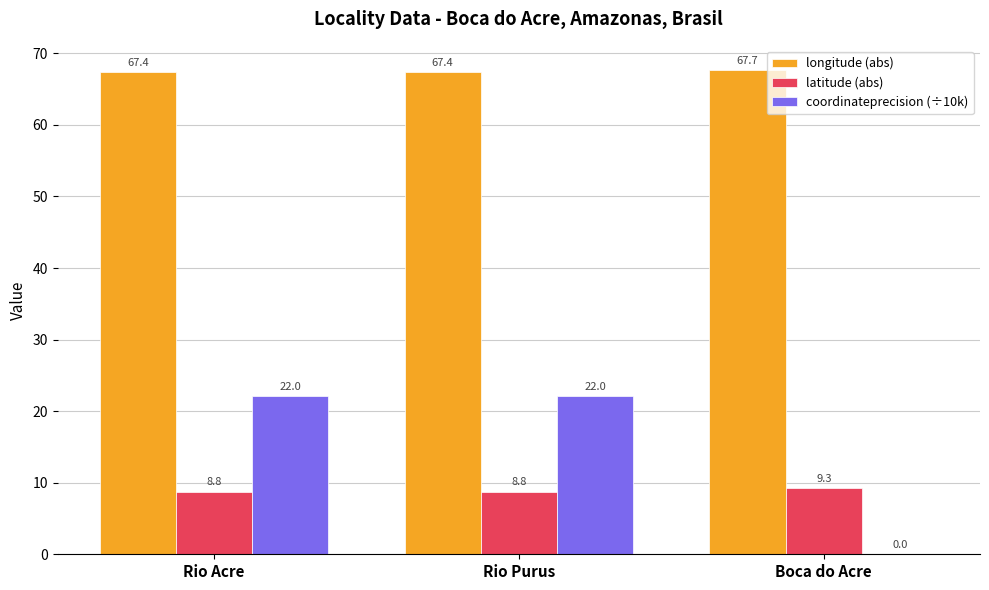

Reading right to left, what are all the values shown in this chart?

longitude (abs): Boca do Acre=67.7	Rio Purus=67.4	Rio Acre=67.4
latitude (abs): Boca do Acre=9.3	Rio Purus=8.8	Rio Acre=8.8
coordinateprecision (÷10k): Boca do Acre=0.0	Rio Purus=22.0	Rio Acre=22.0